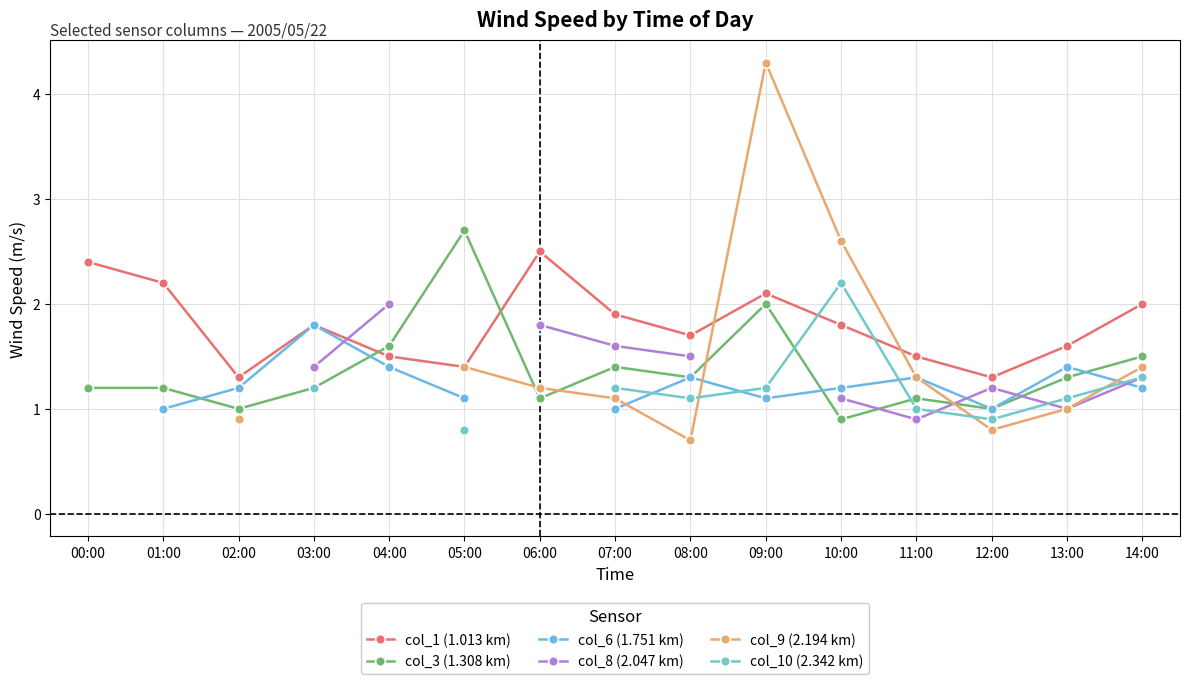

True or false: col_9 (2.194 km) and col_1 (1.013 km) cross at least once.

True